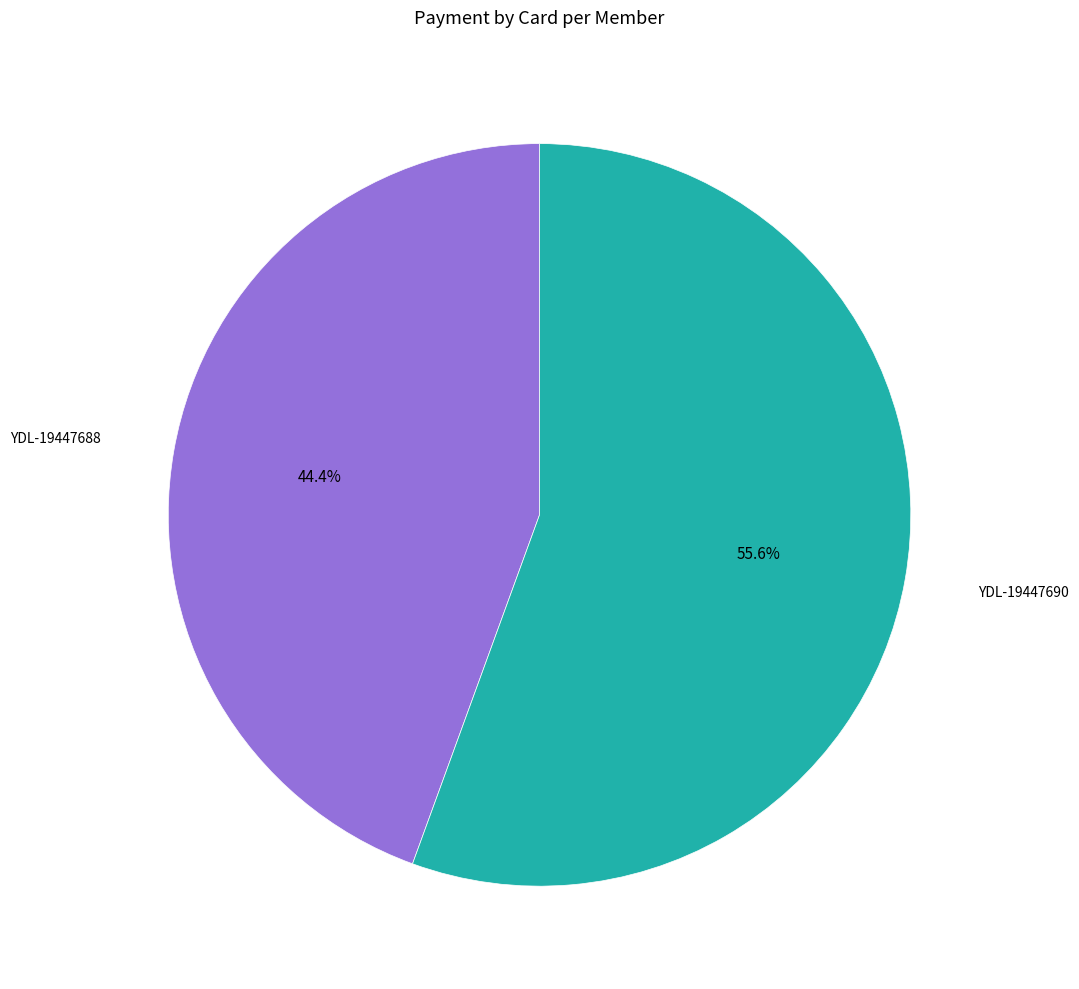

To the nearest percent, what is the average slice percentage?

50%